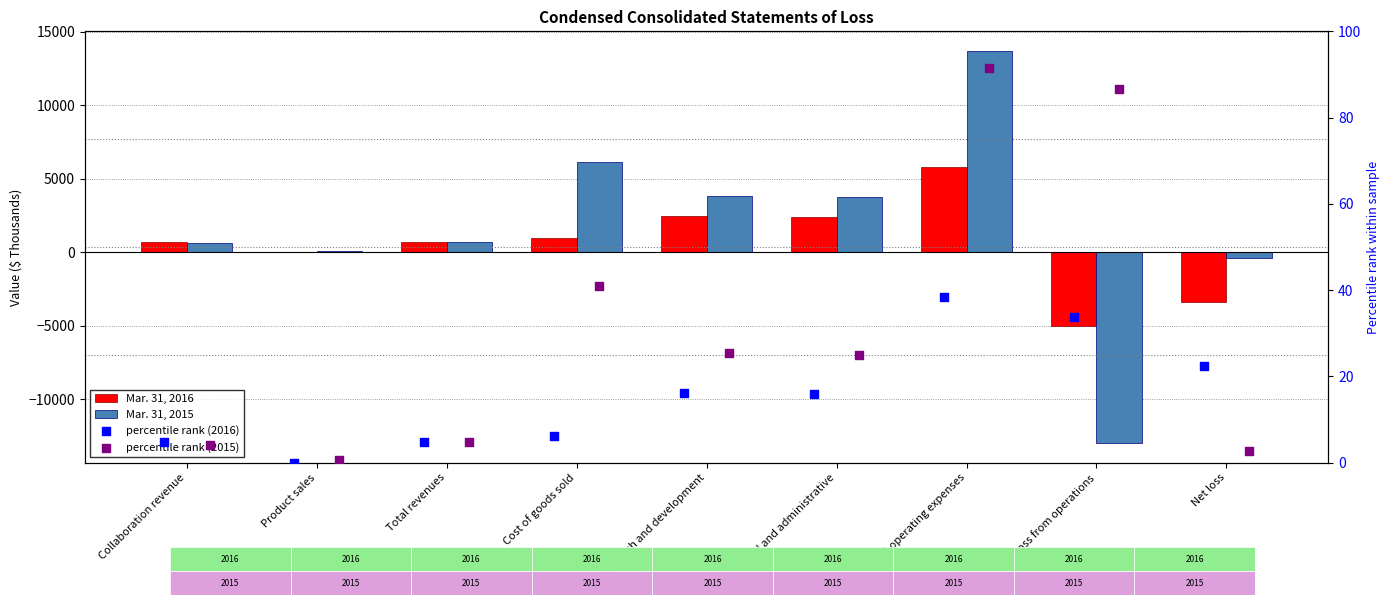

Which series has the largest Y range (max minus min)?

Mar. 31, 2015